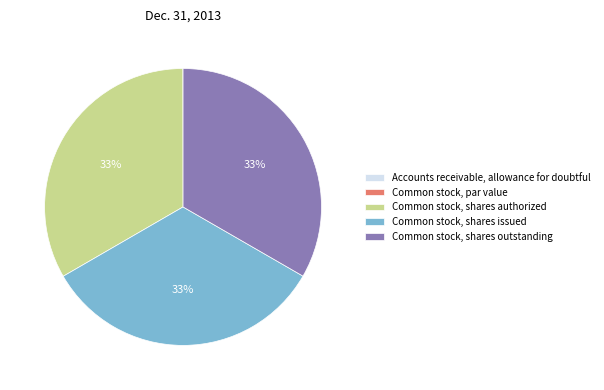

Approximately how many times larger is the value at Common stock, shares outstanding compared to Common stock, shares authorized?

1.0